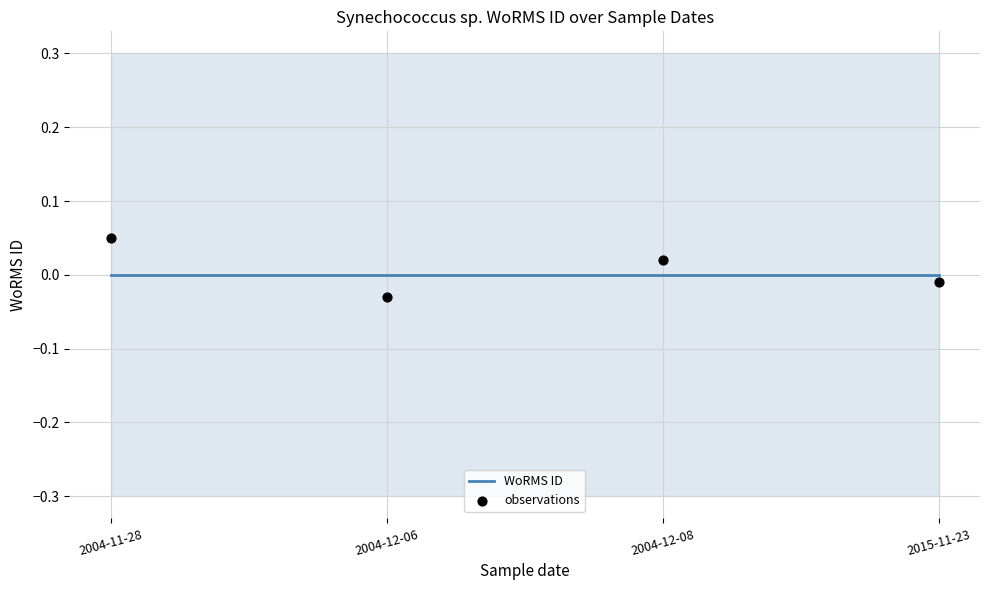

Which series contains the highest Y value?

observations